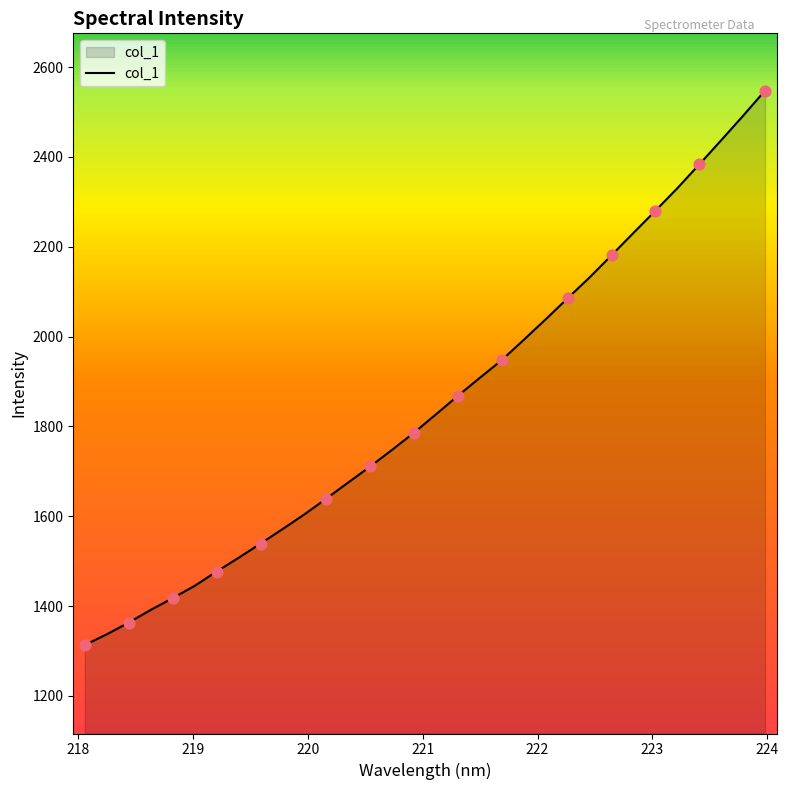

What is the greatest value displayed?

2547.6